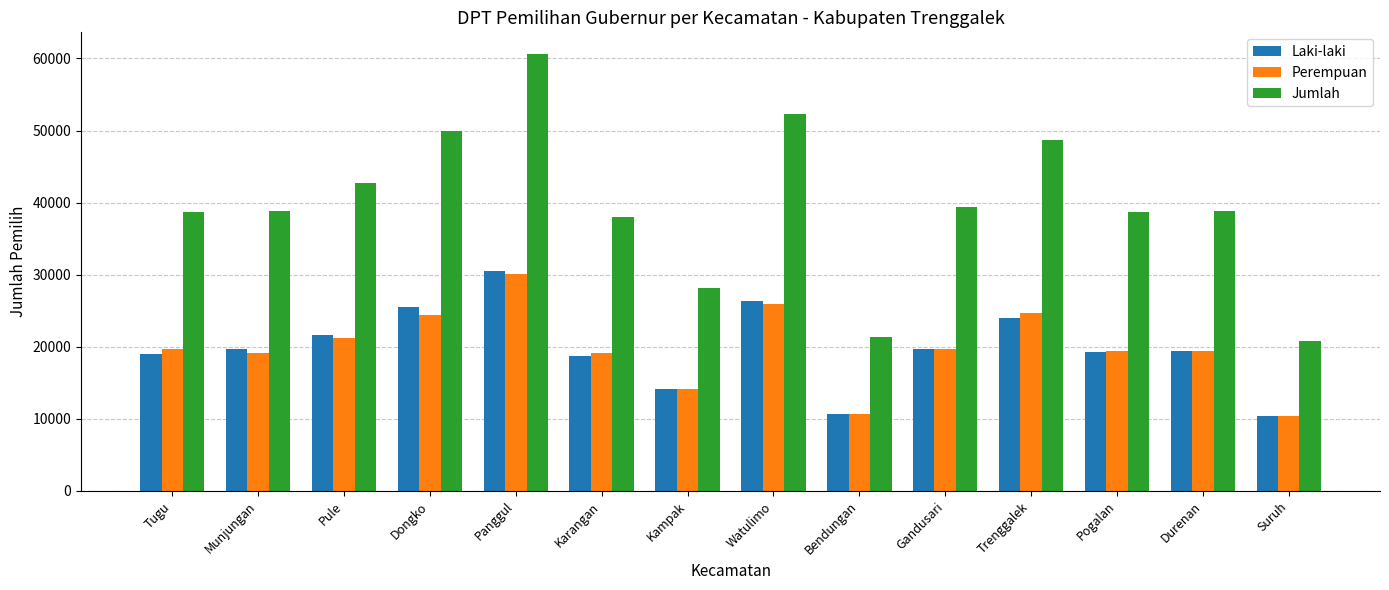

What is the difference between the highest and lowest values at Bendungan?

10688